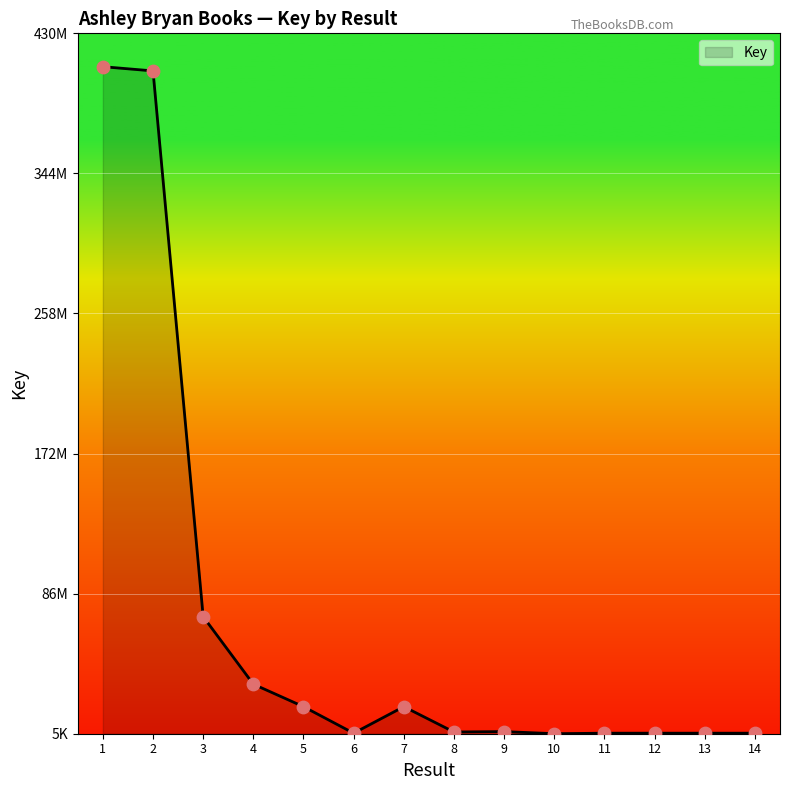

What is the change in value from 11 to 14?

-1783